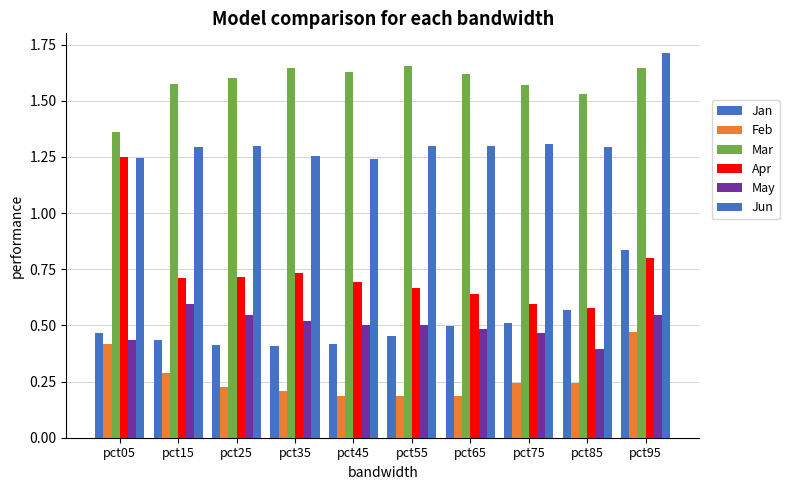

How many groups of bars are there?

10